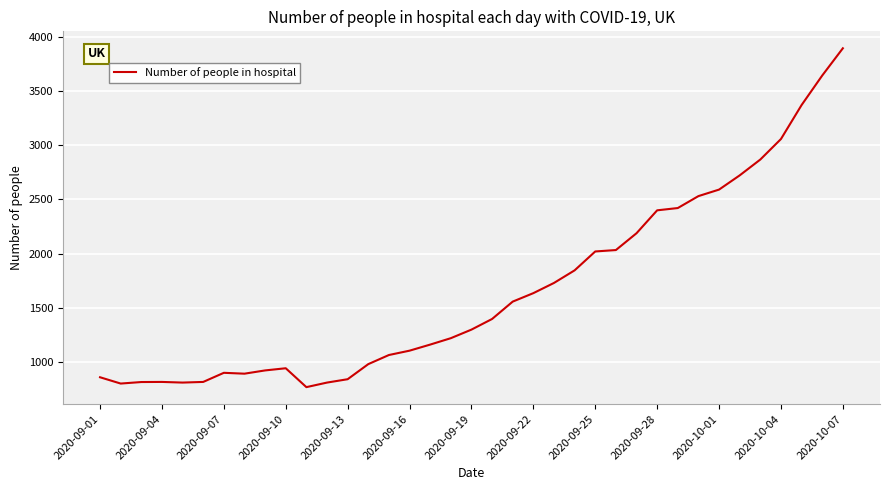

What is the difference between the maximum and second lowest values?

3089